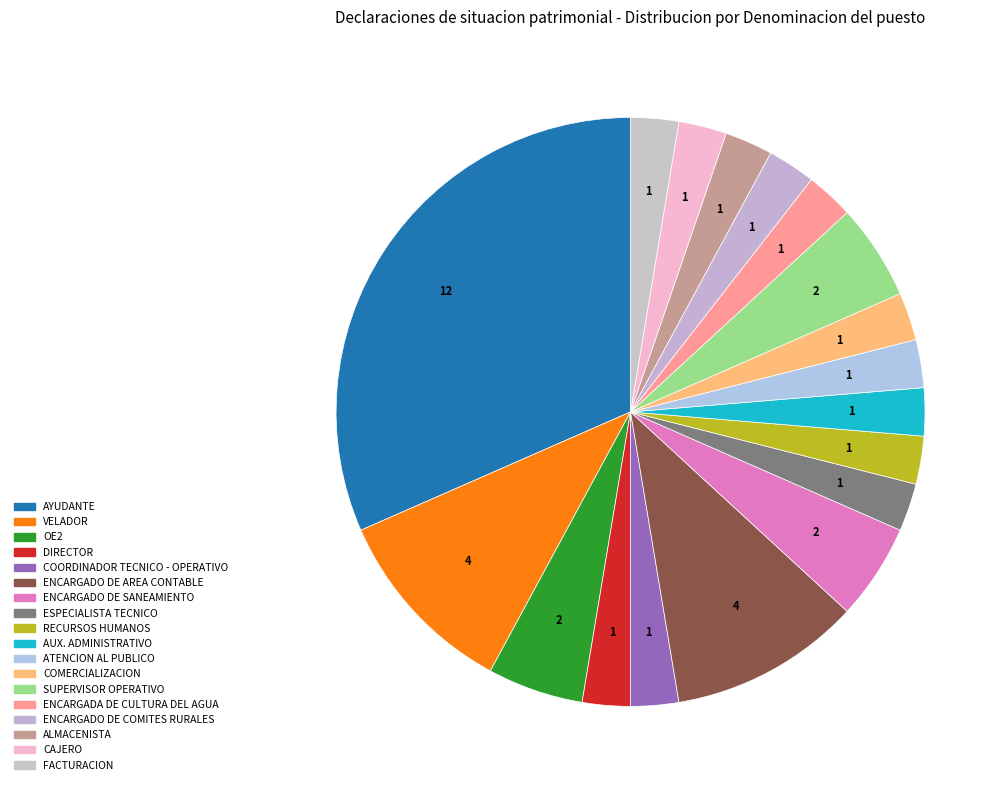

Is it true that COMERCIALIZACION is 10% of the pie?

False